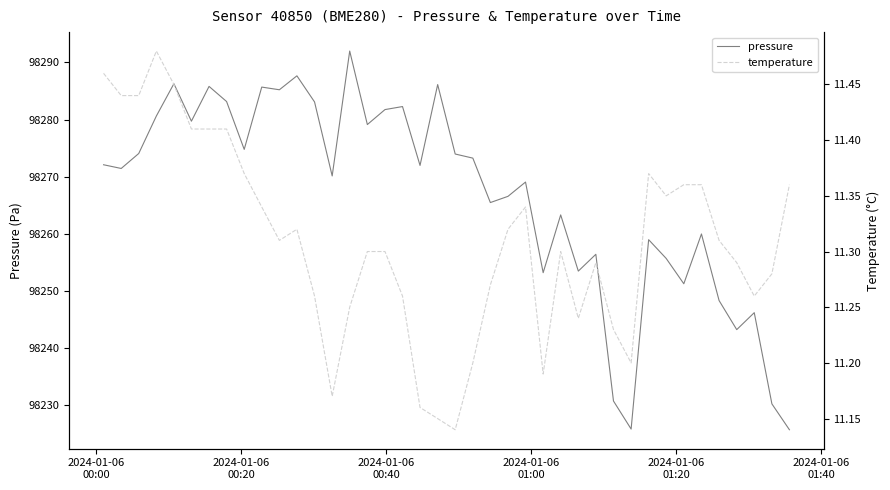

In pressure, how many points are lower than both neighbors (excluding endpoints)?

13